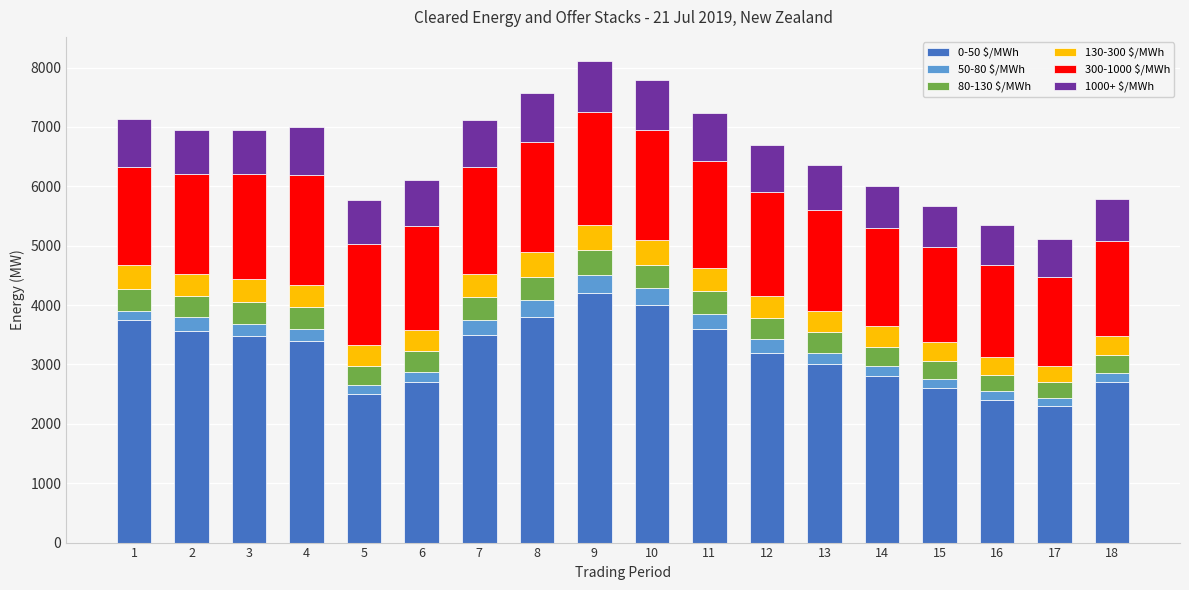

Count the number of data series in this chart.

6